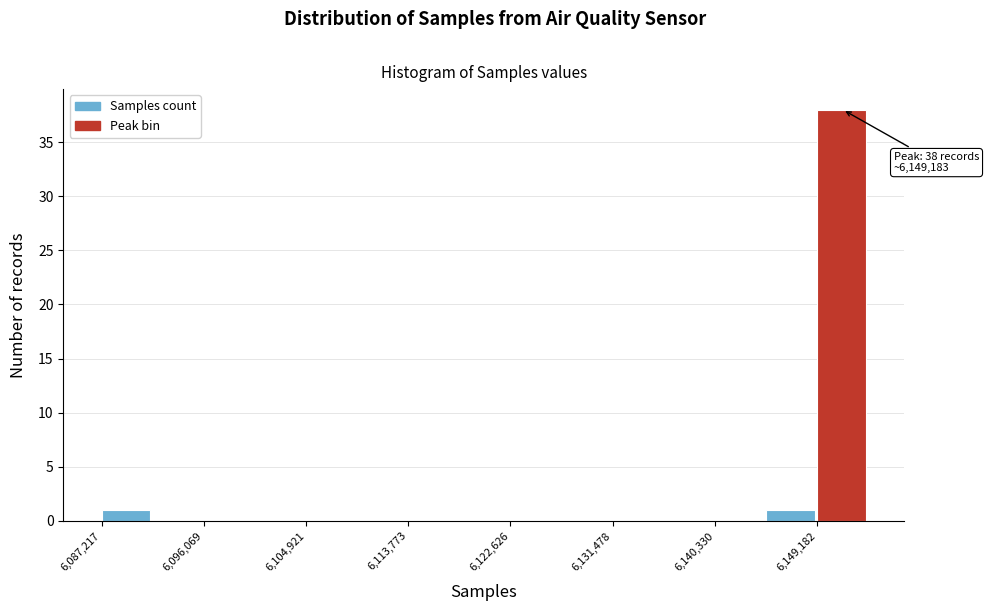

Which range on the x-axis has the tallest bar?

6149000 to 6154000